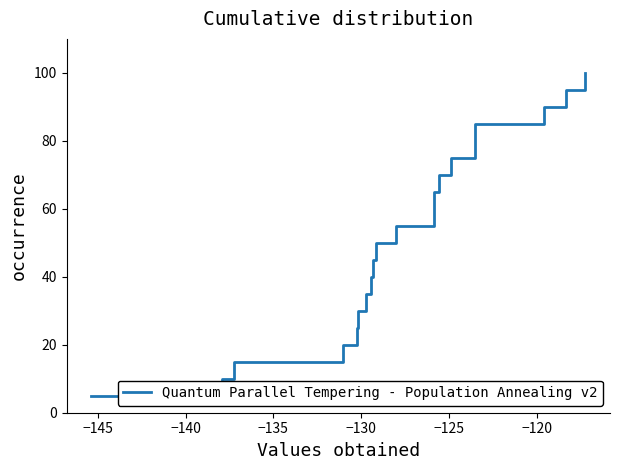

How many distinct data groups are displayed?

1